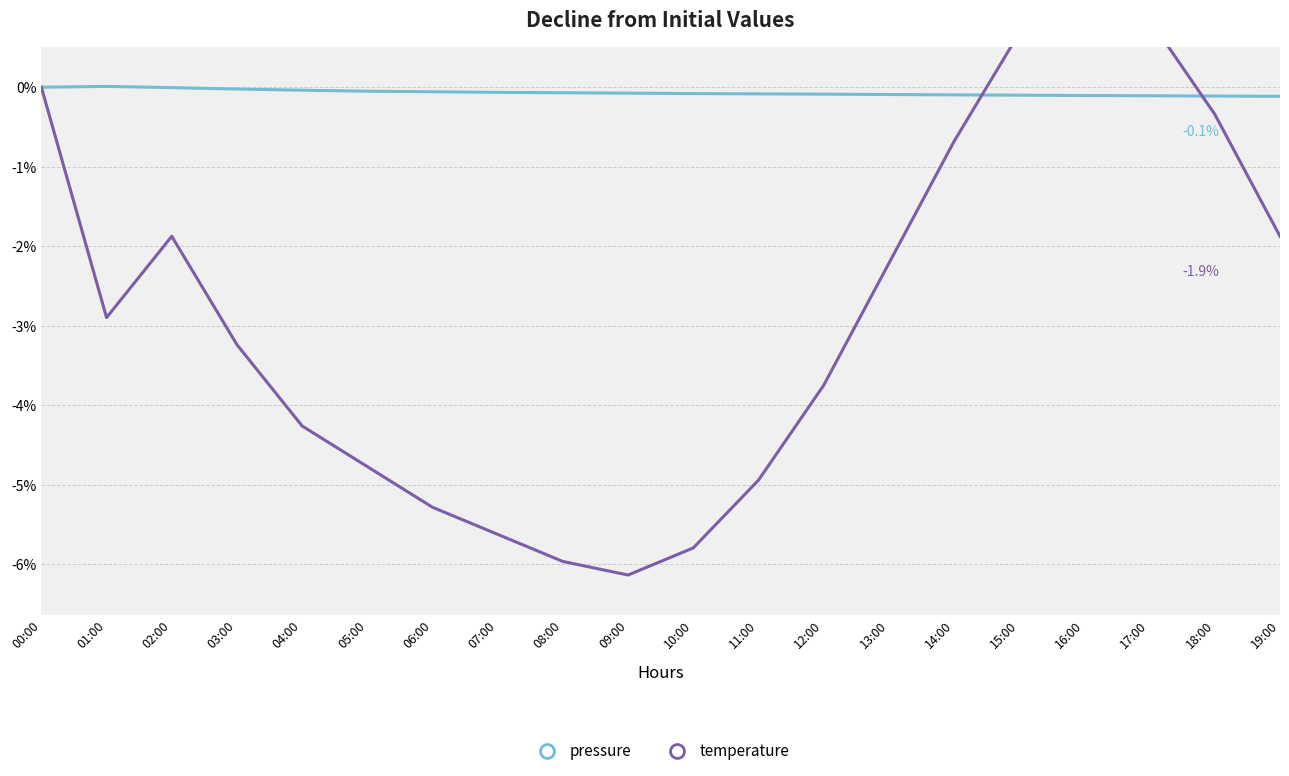

At which category does temperature reach its first local peak?

02:00